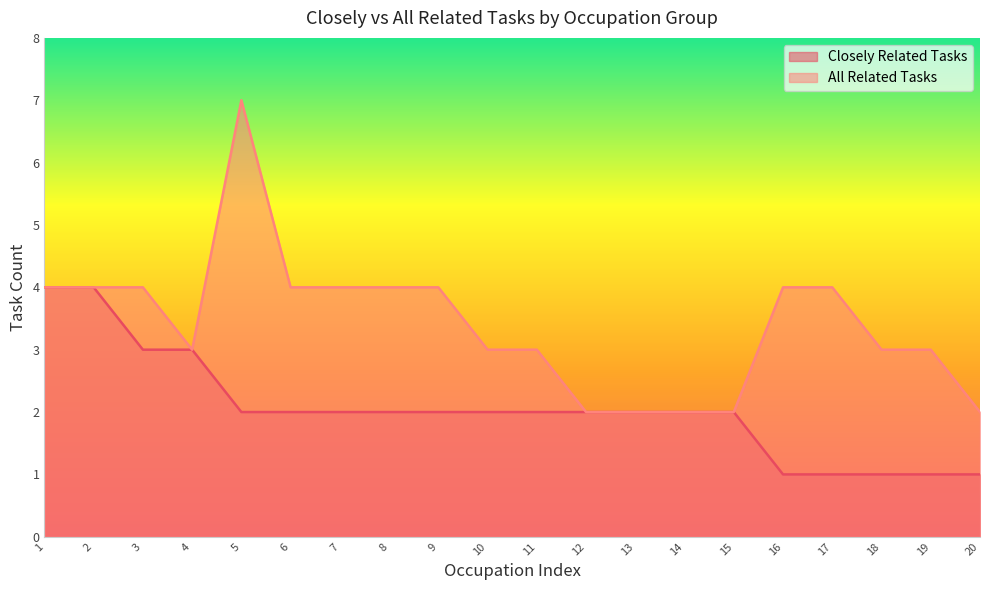

What are all the series names shown in the legend?

Closely Related Tasks, All Related Tasks